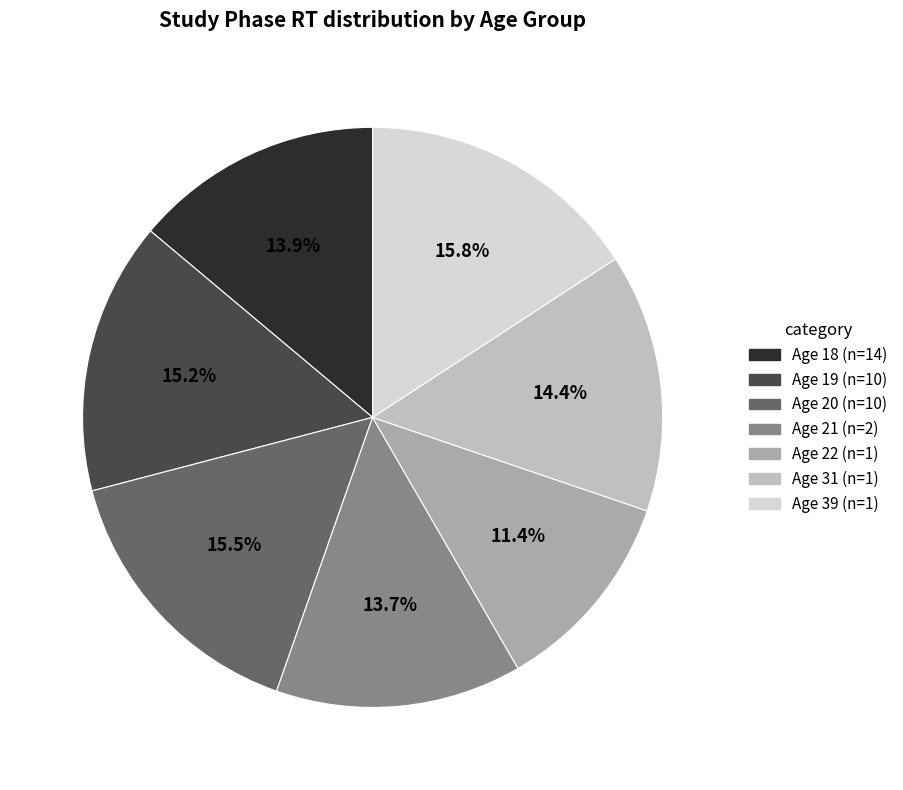

Does Age 20 represent more than half of the total?

No